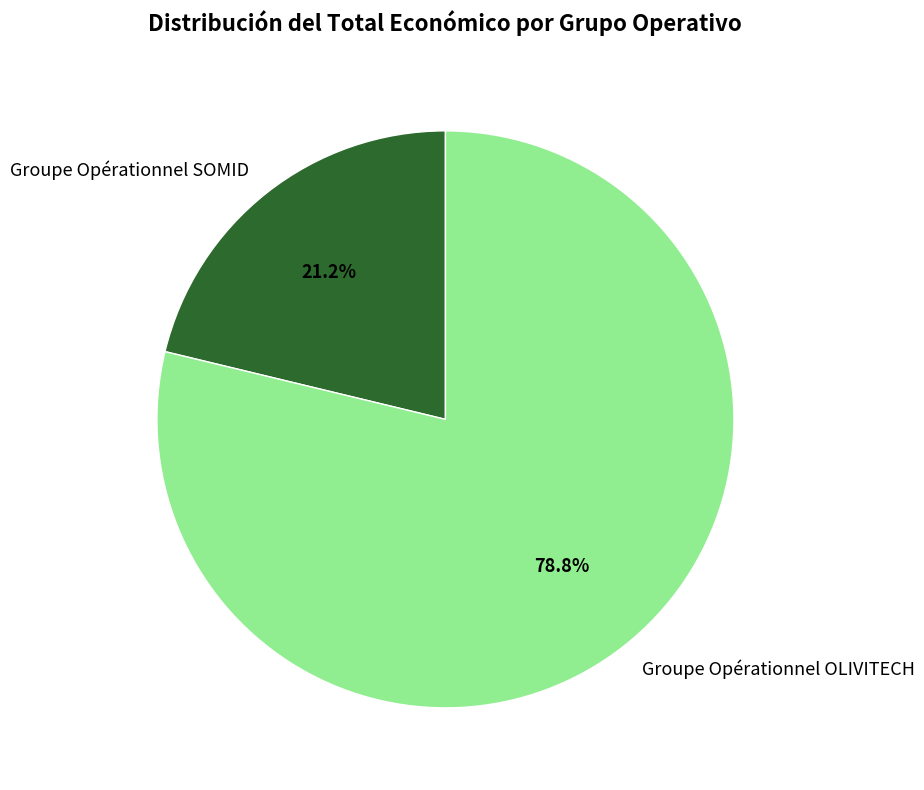

Do Groupe Opérationnel SOMID and Groupe Opérationnel OLIVITECH together represent more than half of the pie?

Yes